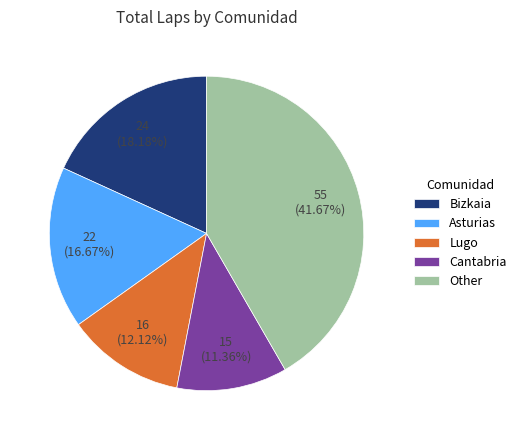

Rank the categories by value from lowest to highest.

Cantabria, Lugo, Asturias, Bizkaia, Other